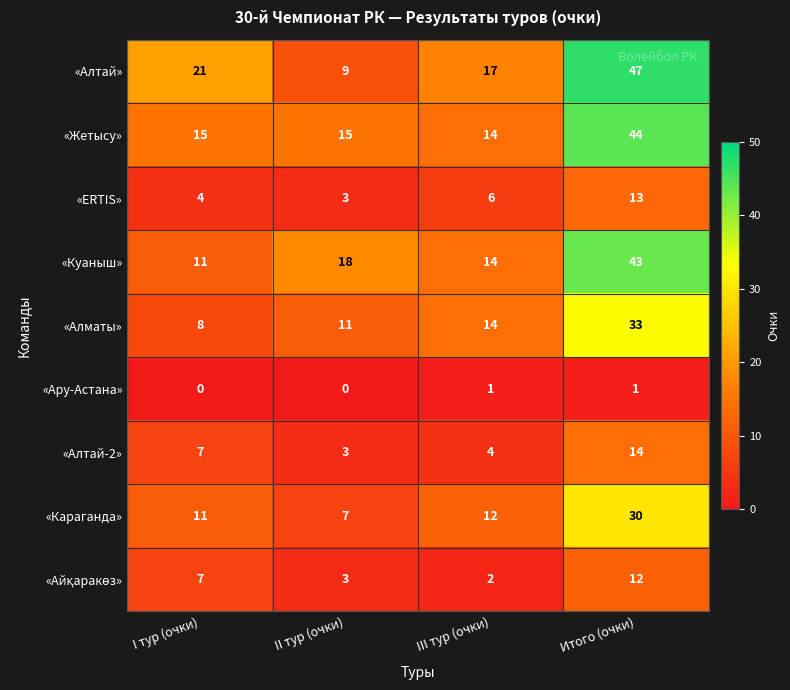

Where is «Алтай-2» nearest to the value 8?

I тур (очки)